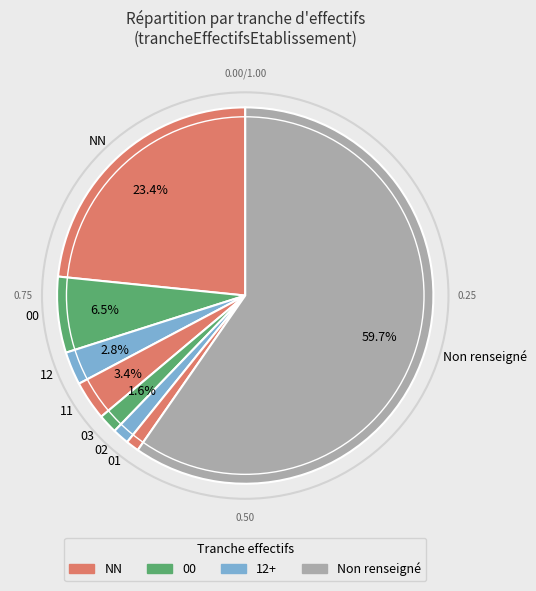

To the nearest percent, what percentage of the pie is 01?

1%